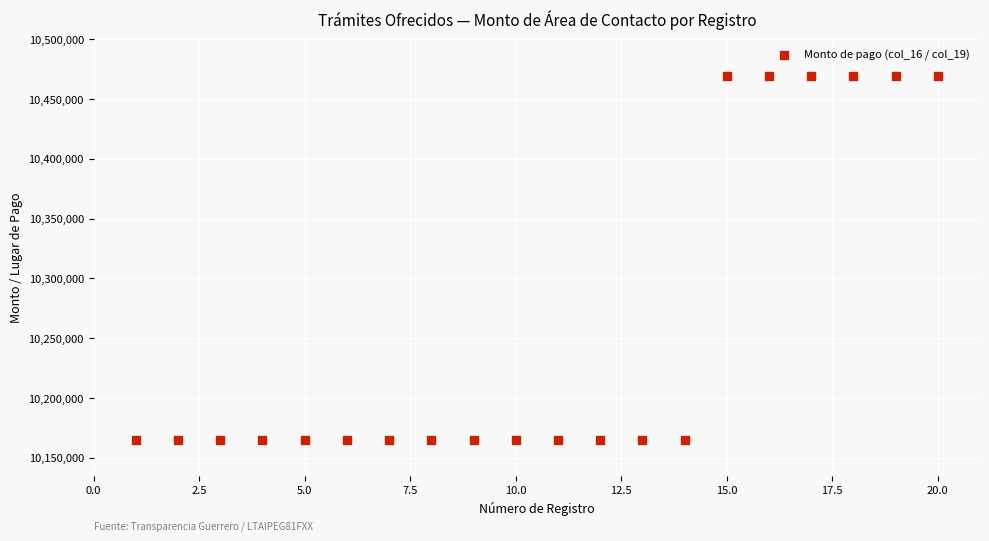

What is the range of Y values (max minus min)?

304540